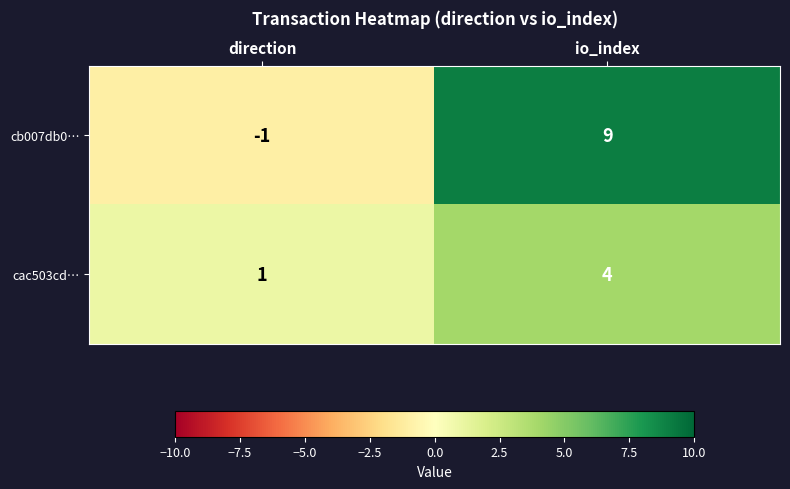

How many categories are shown in the chart?

2